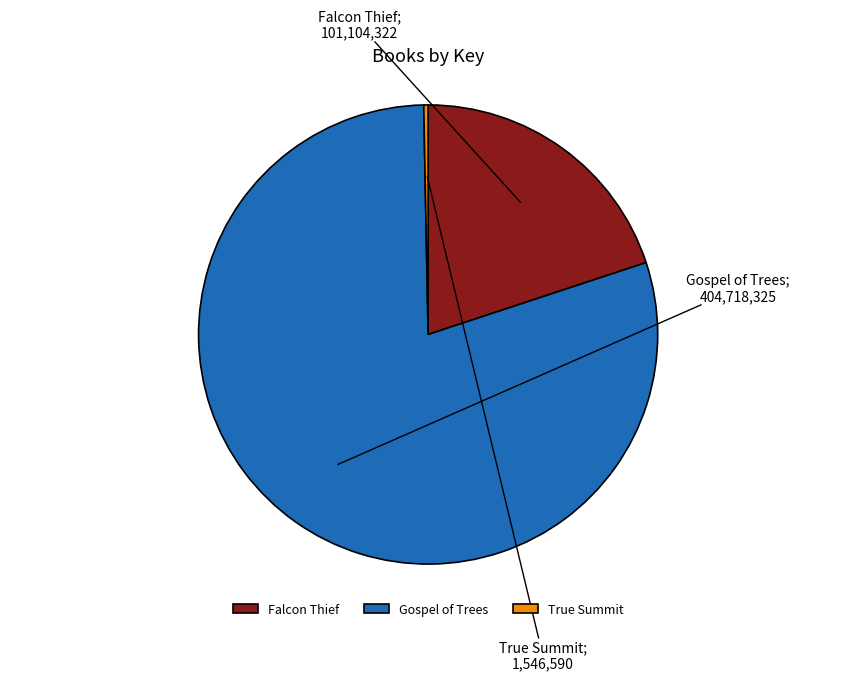

Approximately how many times larger is the value at Gospel of Trees compared to Falcon Thief?

4.0